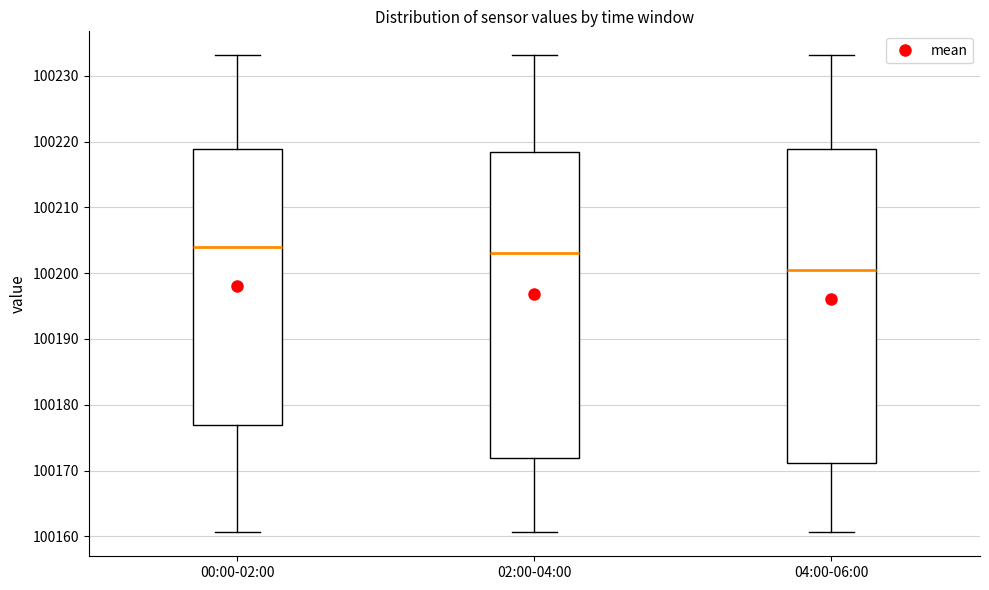

Which box is the tallest, from its lower edge to its upper edge?

04:00-06:00